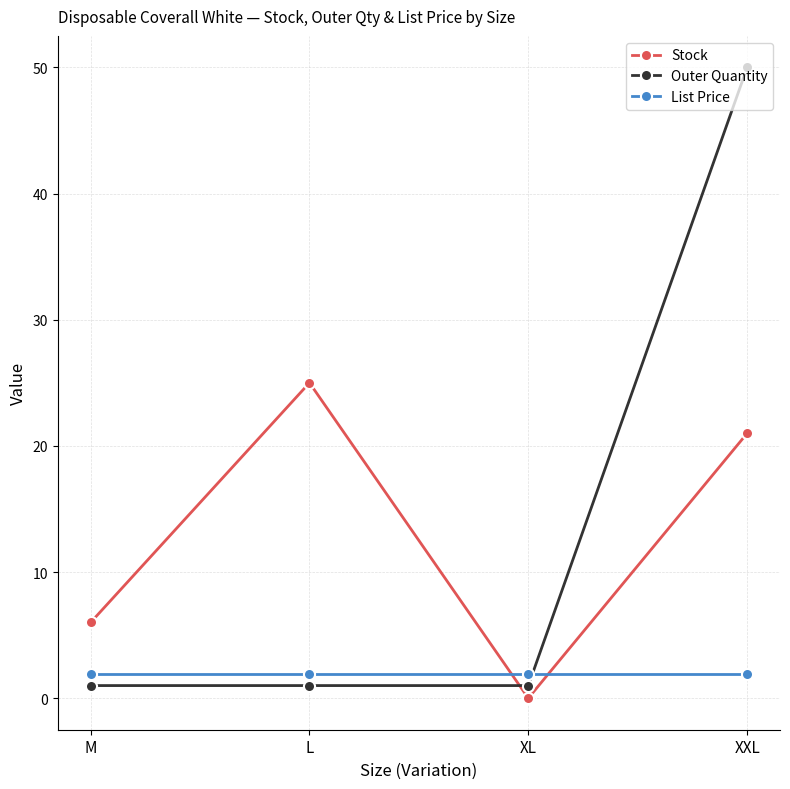

How many categories are shown in the chart?

4